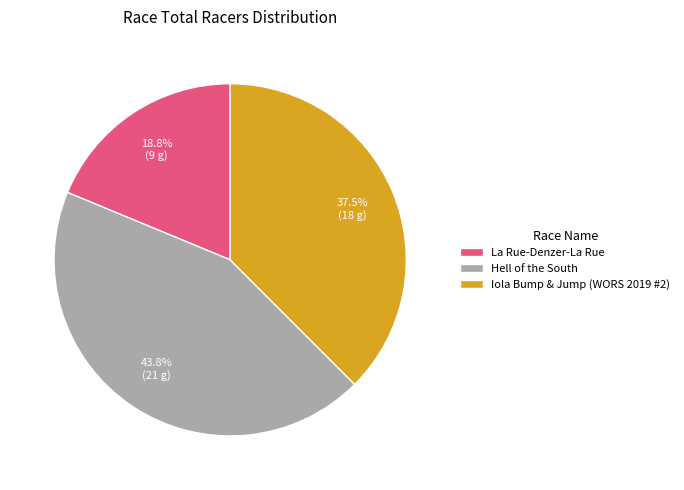

Do Iola Bump & Jump (WORS 2019 #2) and La Rue-Denzer-La Rue together represent more than half of the pie?

Yes